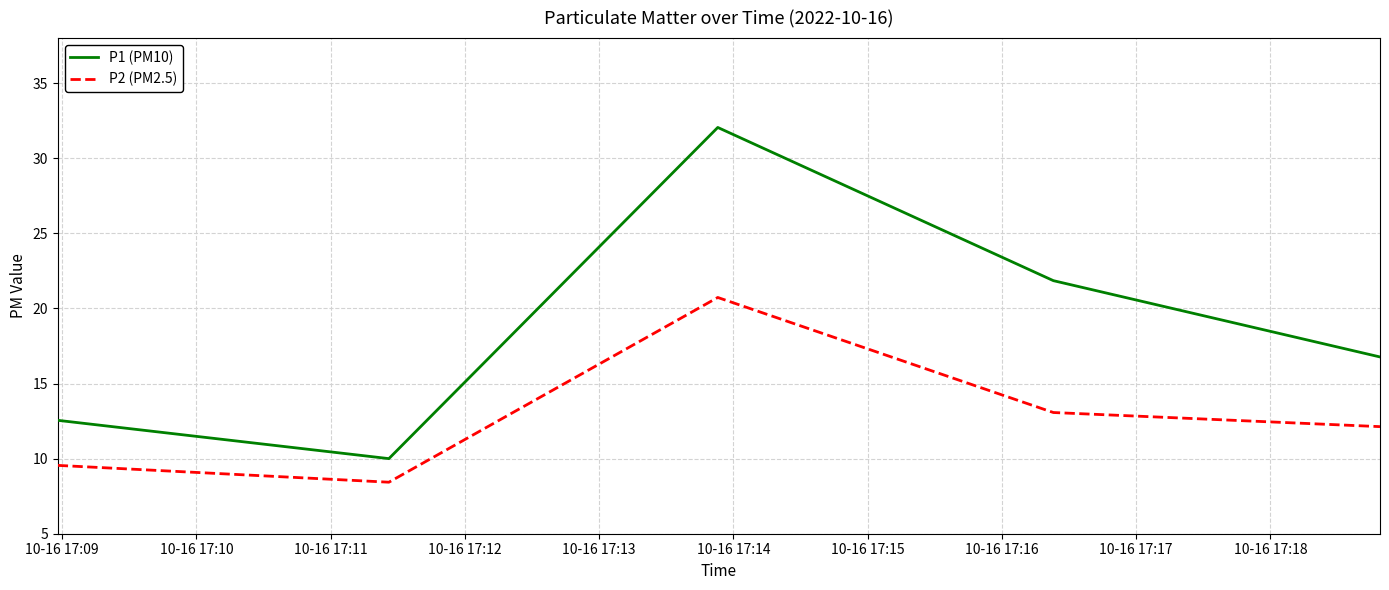

Which series has the widest spread of values?

P1 (PM10)